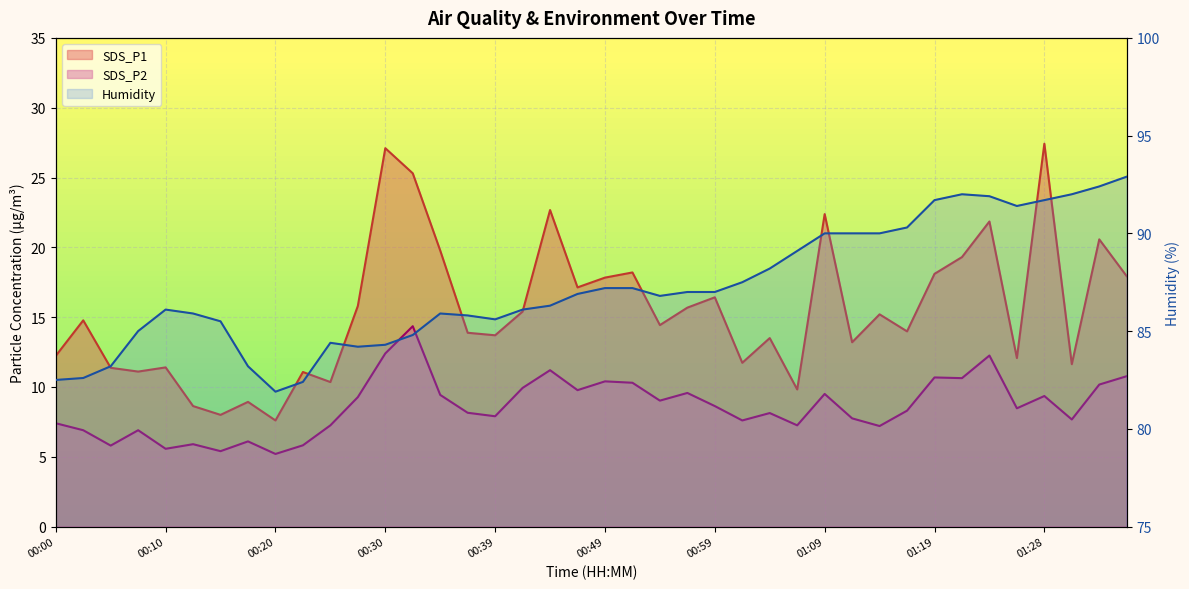

What is the label of the 16th point from the left?

00:37